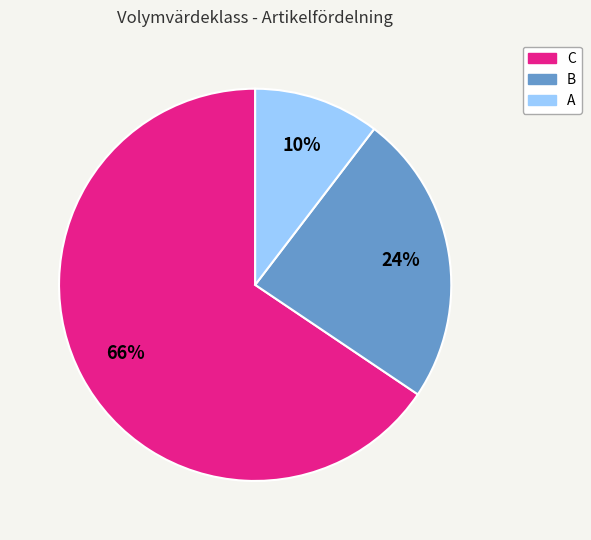

Is the sum of B and A greater than half?

No